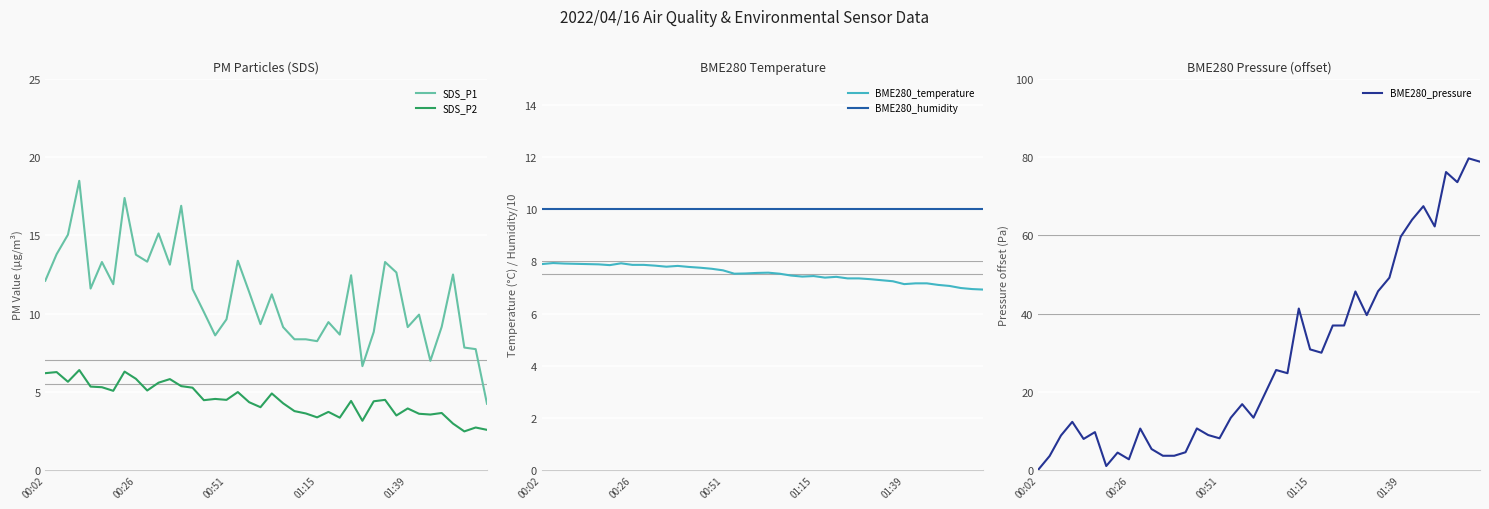

What is the value of the BME280_temperature point at the 21st from the left?

7.6